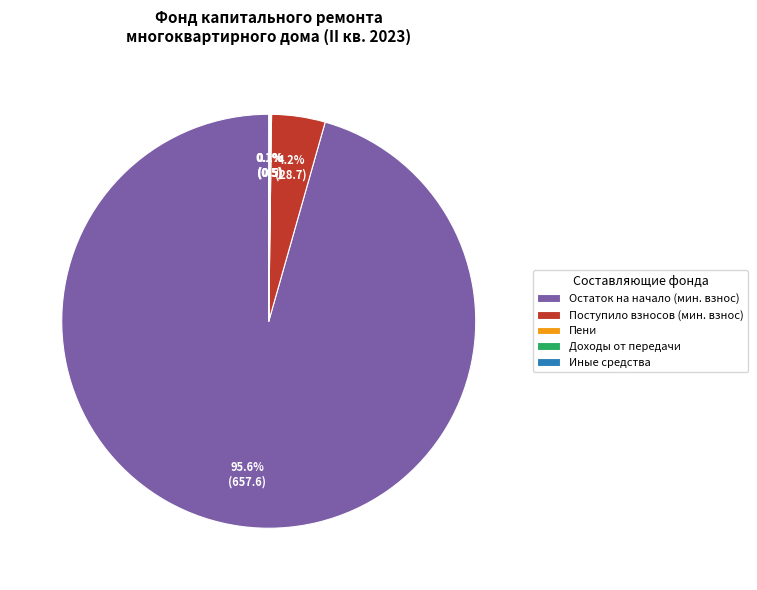

What is the largest slice in the pie chart?

Остаток на начало (мин. взнос)